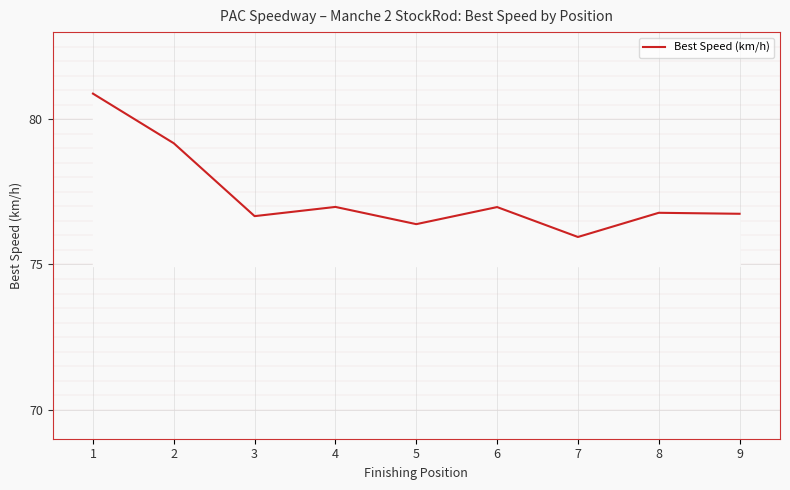

Approximately how many times larger is the value at 7 compared to 8?

1.0